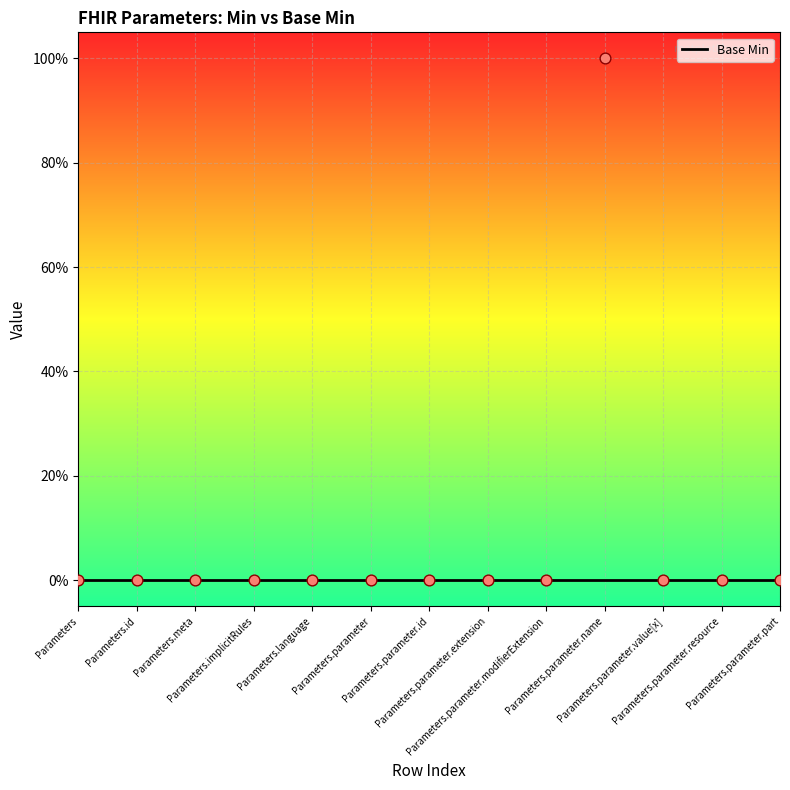

Which has a higher value, Parameters.parameter.resource or Parameters?

Parameters.parameter.resource